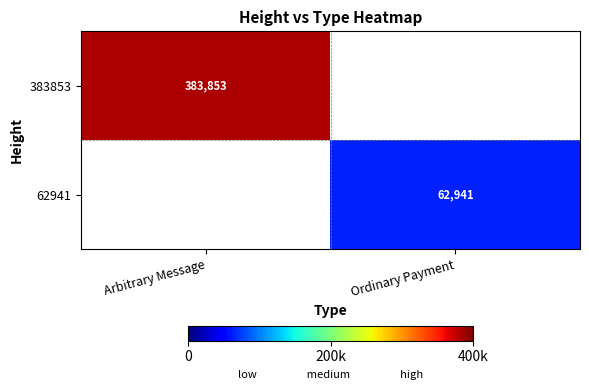

Is it true that 383853 equals 263374 at Arbitrary Message?

False